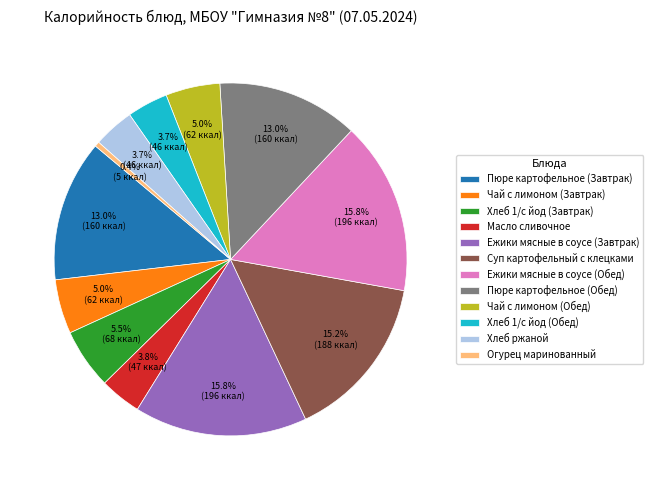

Which category has the smallest portion of the pie?

Огурец маринованный